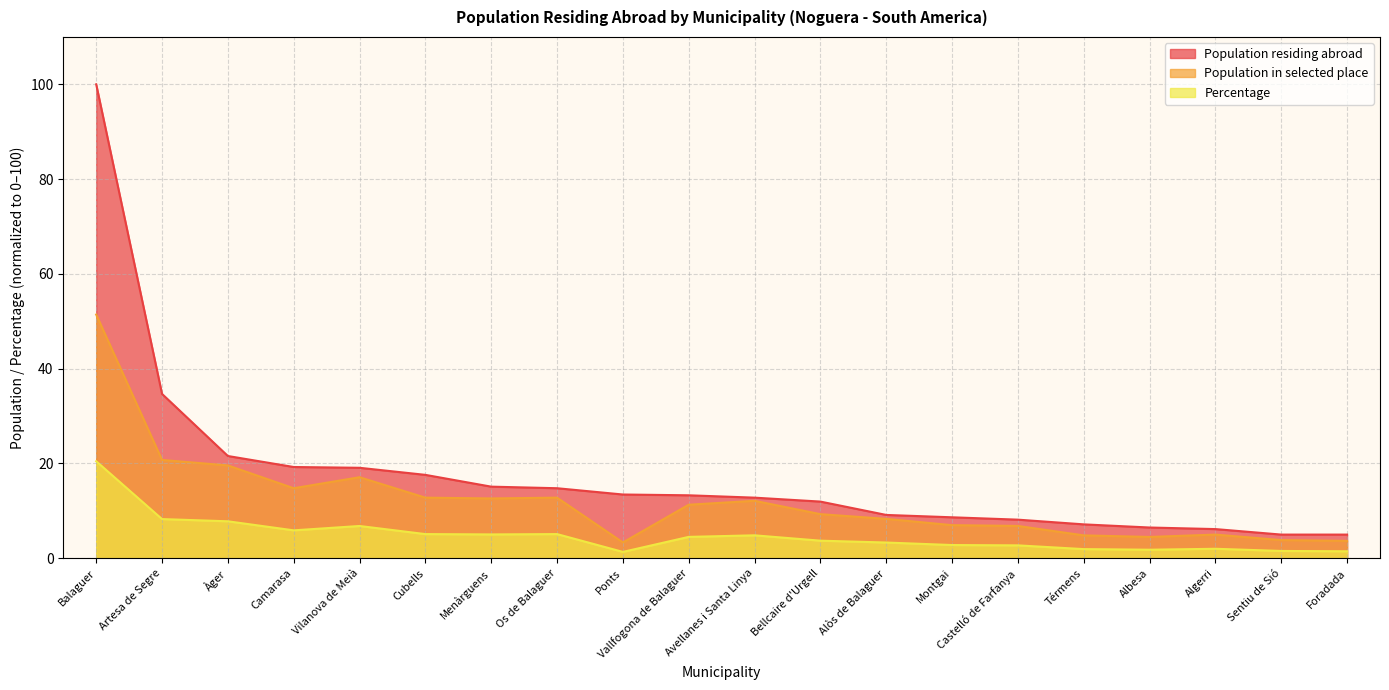

How many lines are shown in the chart?

3